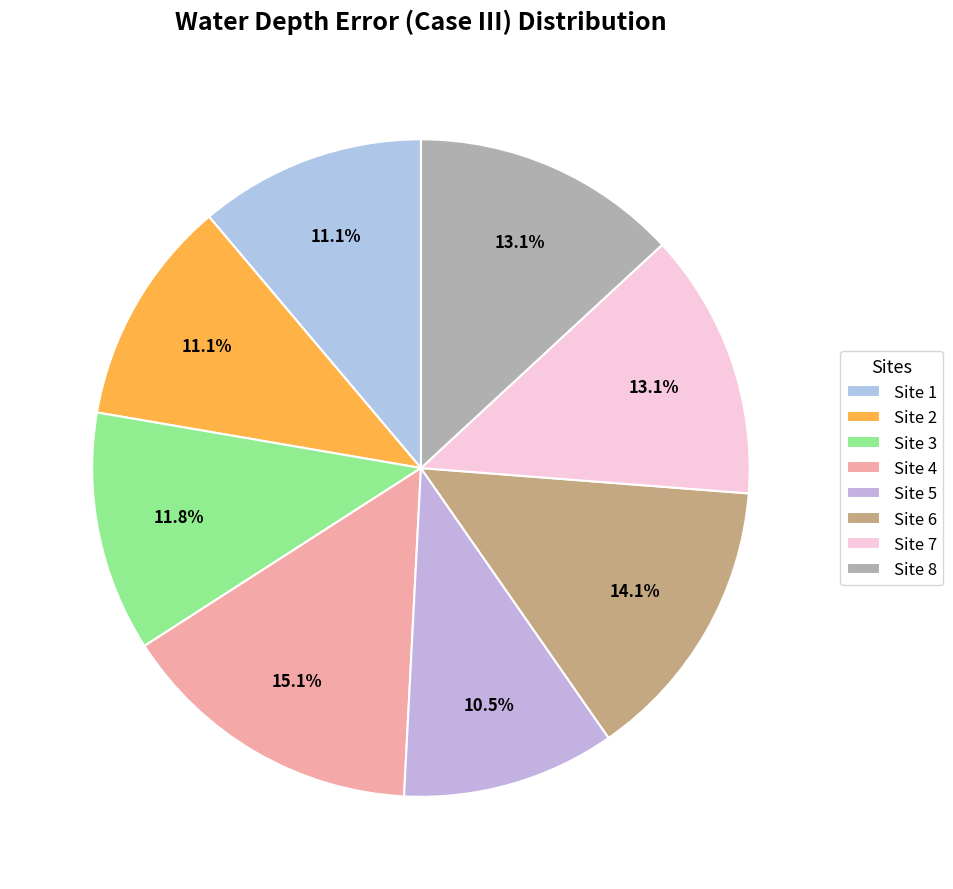

How much of the chart is everything except Site 7?

86.9%